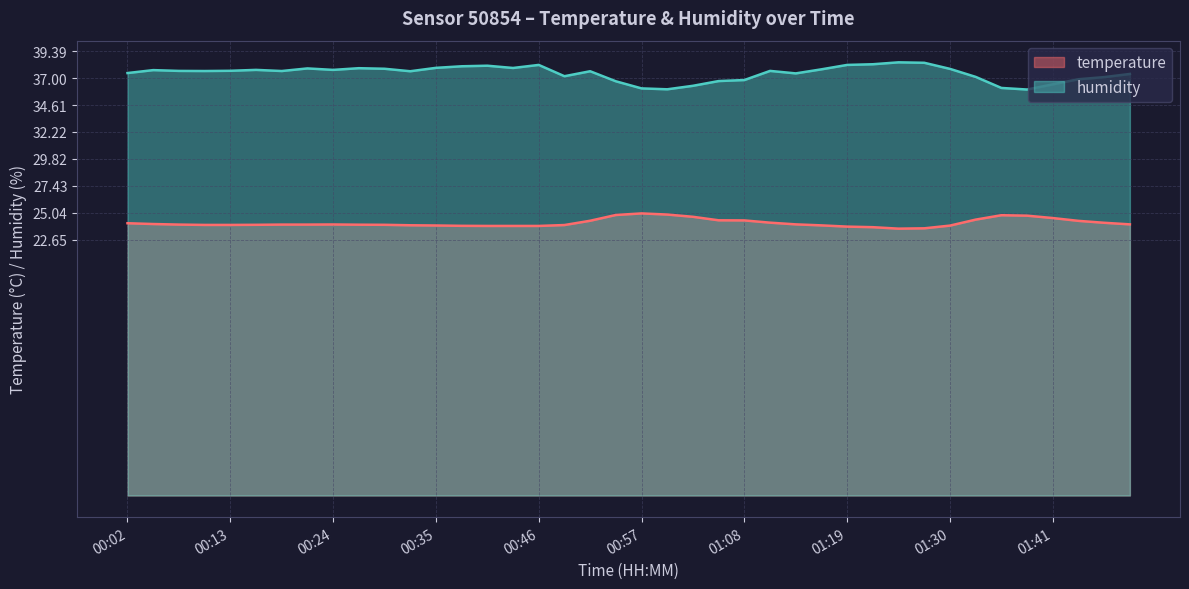

Reading left to right, list all the values displayed in this chart.

temperature: 24.1	24.1	24.0	24.0	24.0	24.0	24.0	24.0	24.0	24.0	24.0	23.9	23.9	23.9	23.9	23.9	23.9	24.0	24.4	24.9	25.0	24.9	24.7	24.4	24.4	24.2	24.0	23.9	23.8	23.8	23.6	23.7	23.9	24.4	24.8	24.8	24.6	24.3	24.2	24.0
humidity: 37.4	37.7	37.6	37.6	37.6	37.7	37.6	37.9	37.7	37.9	37.8	37.6	37.9	38.0	38.1	37.9	38.2	37.2	37.6	36.7	36.1	36.0	36.3	36.7	36.8	37.6	37.4	37.8	38.2	38.2	38.4	38.4	37.8	37.1	36.1	36.0	36.4	36.9	37.1	37.4